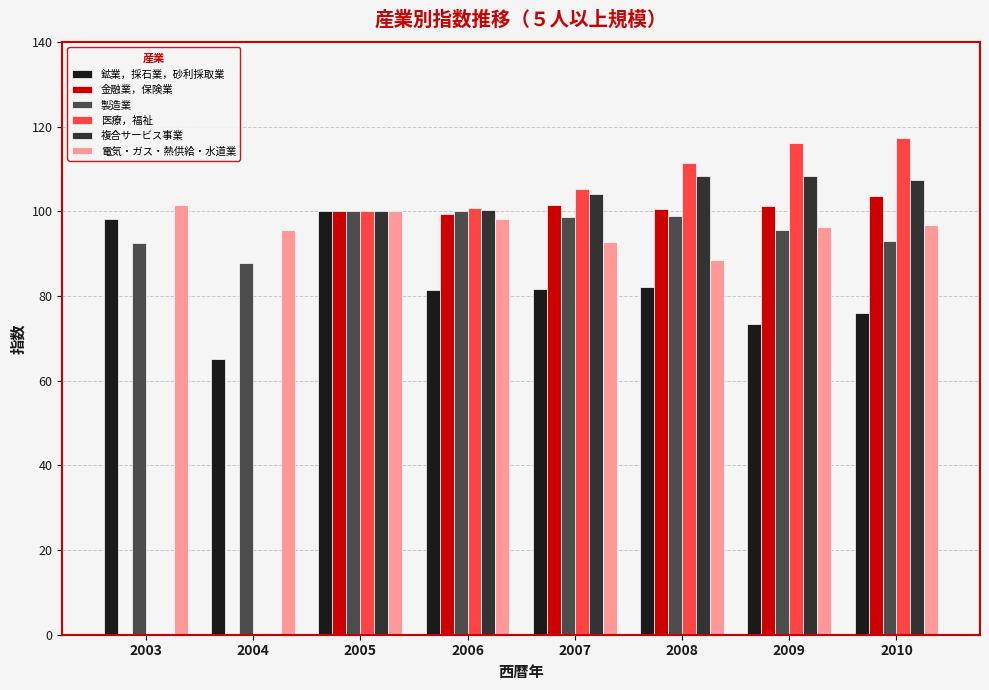

What is the sum of all 電気・ガス・熱供給・水道業 values?

770.0